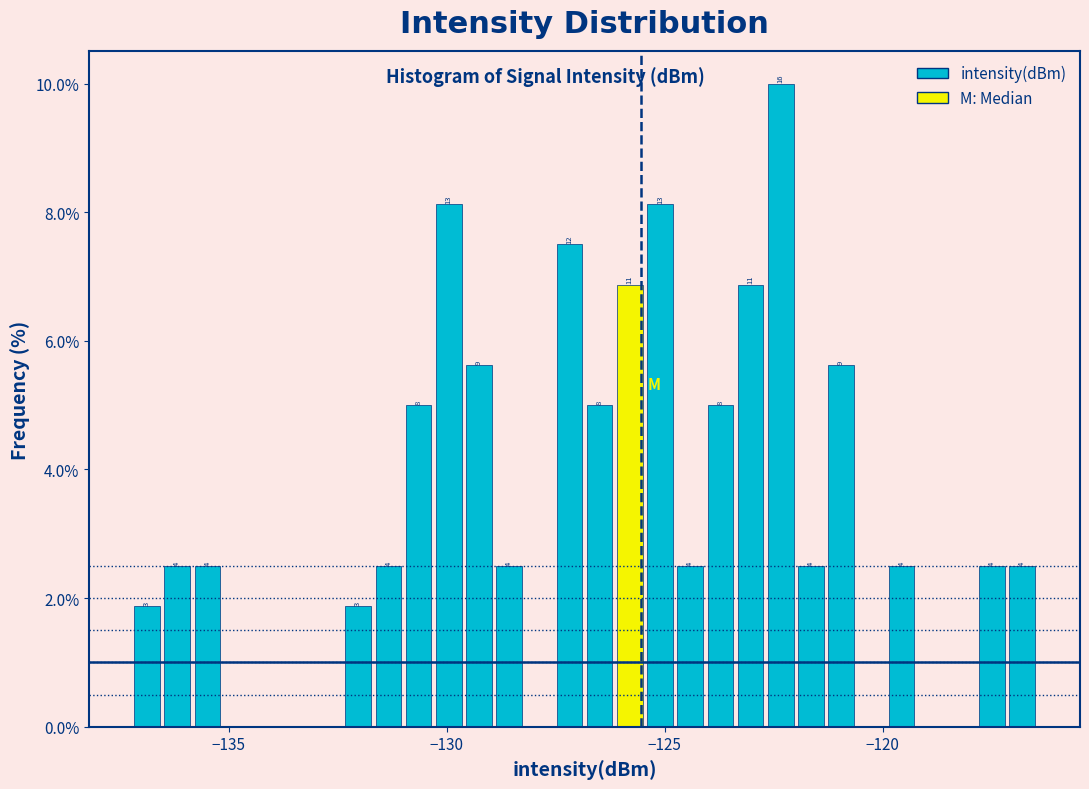

Read against the x-axis, roughly where is the centre of the tallest bar?

-122.5